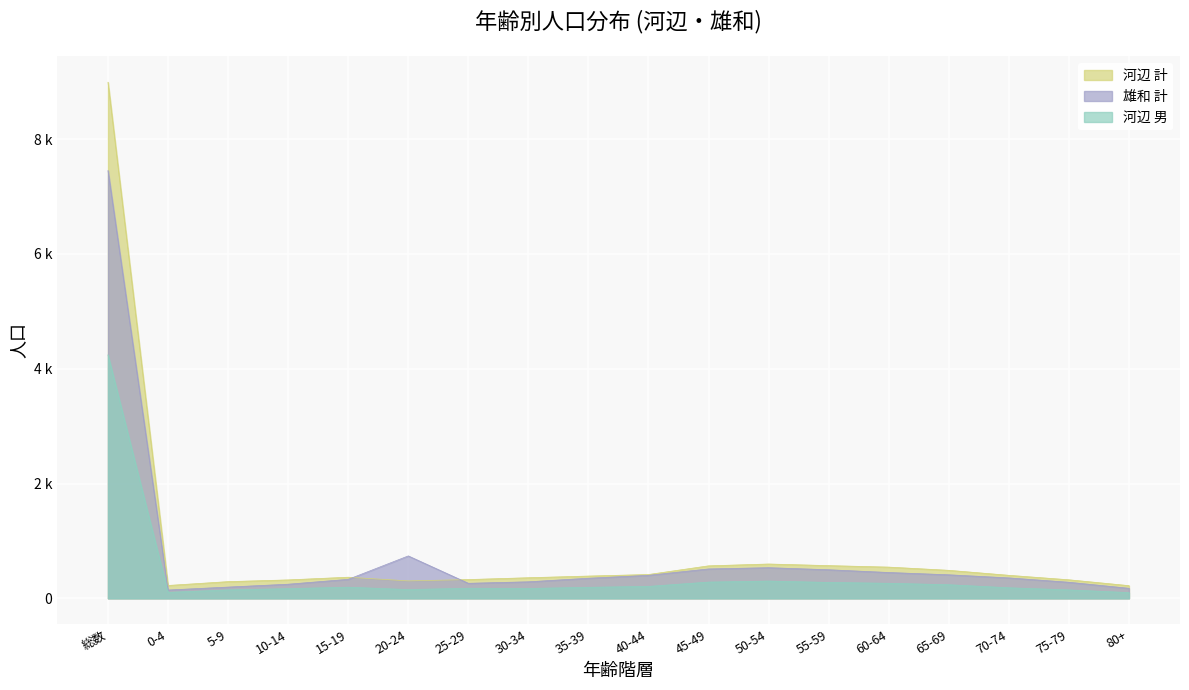

True or false: 河辺 男 and 河辺 計 cross at least once.

False